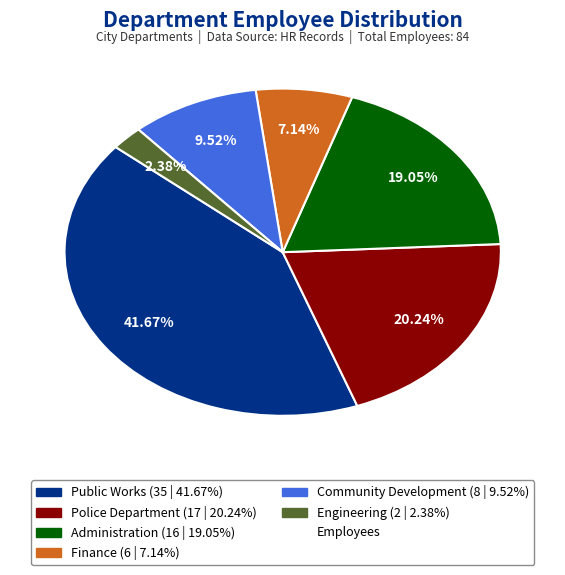

Does any single category account for the majority?

No